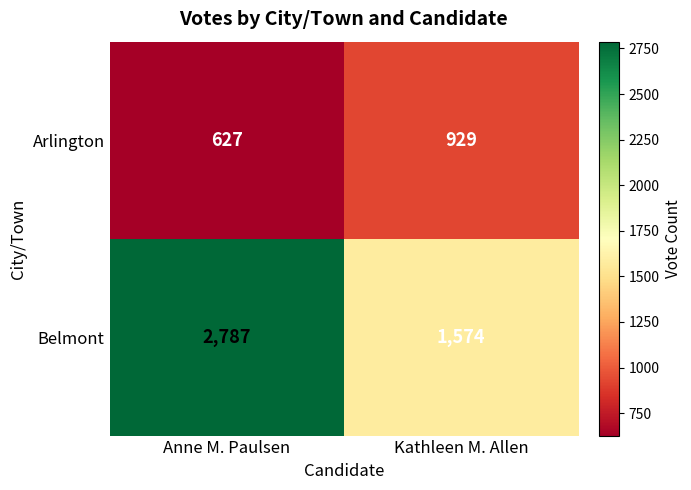

At which category is the sum across all series the highest?

Anne M. Paulsen